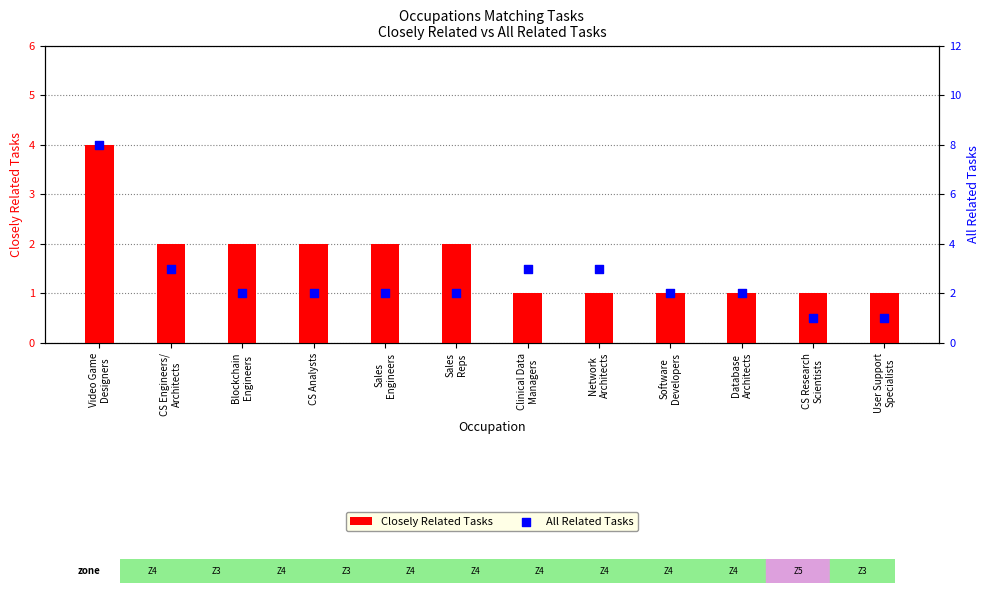

At how many categories does at least one series exceed 6?

1